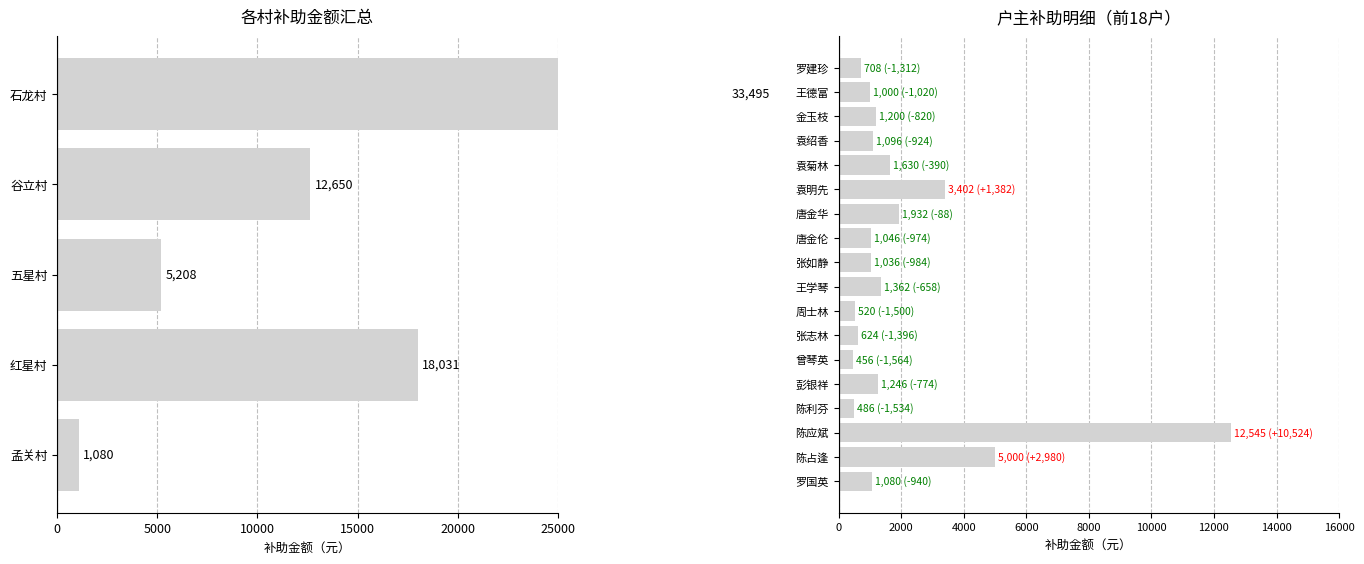

At which category does the chart reach its minimum across all series?

曾琴英